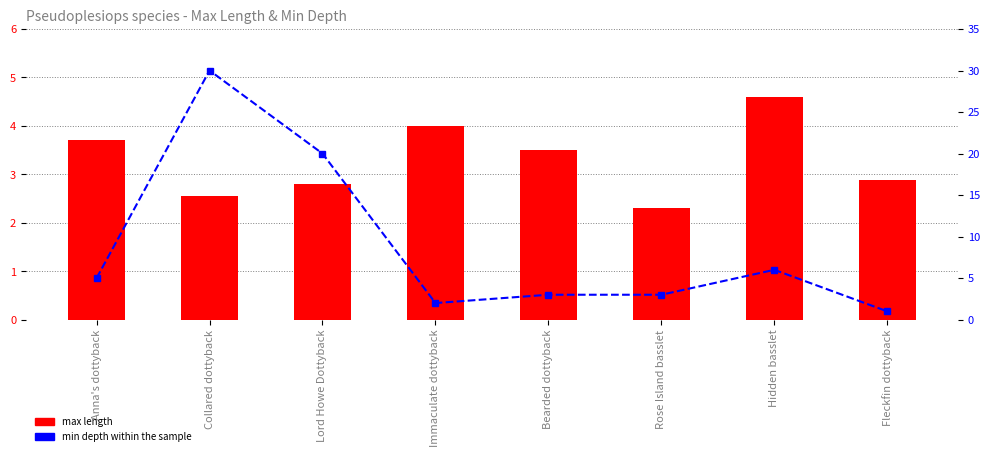

What is the sum of the min depth within the sample values at Lord Howe Dottyback and Rose Island basslet?

23.0